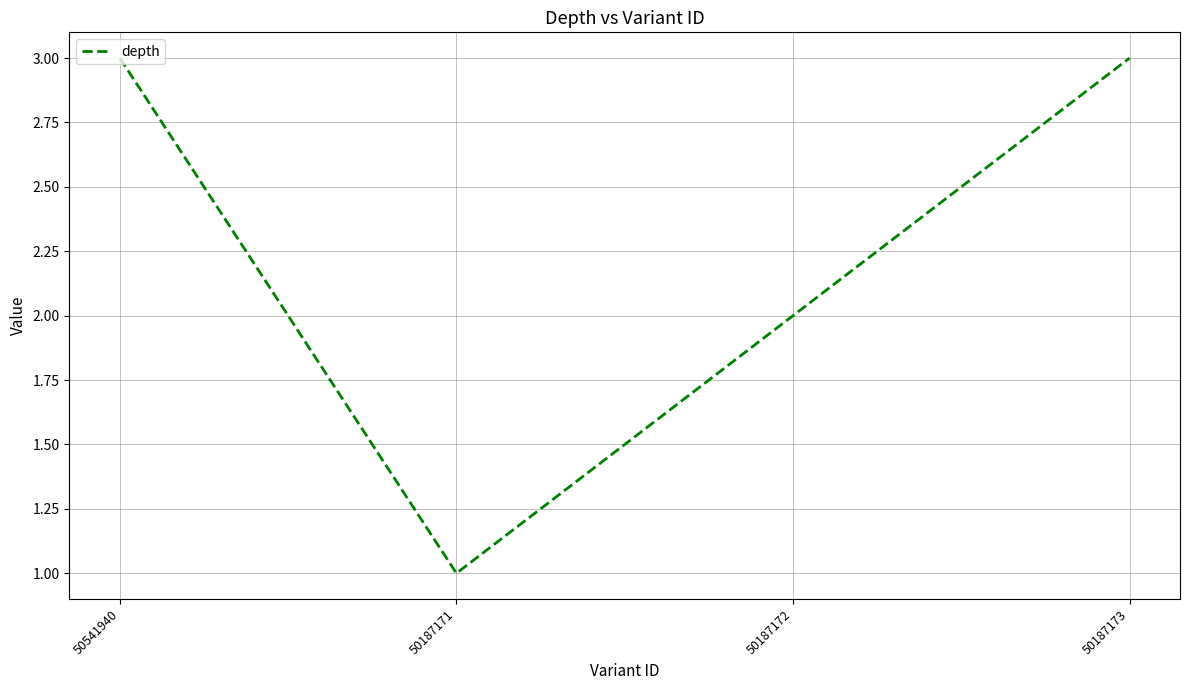

Where is the first local minimum?

50187171